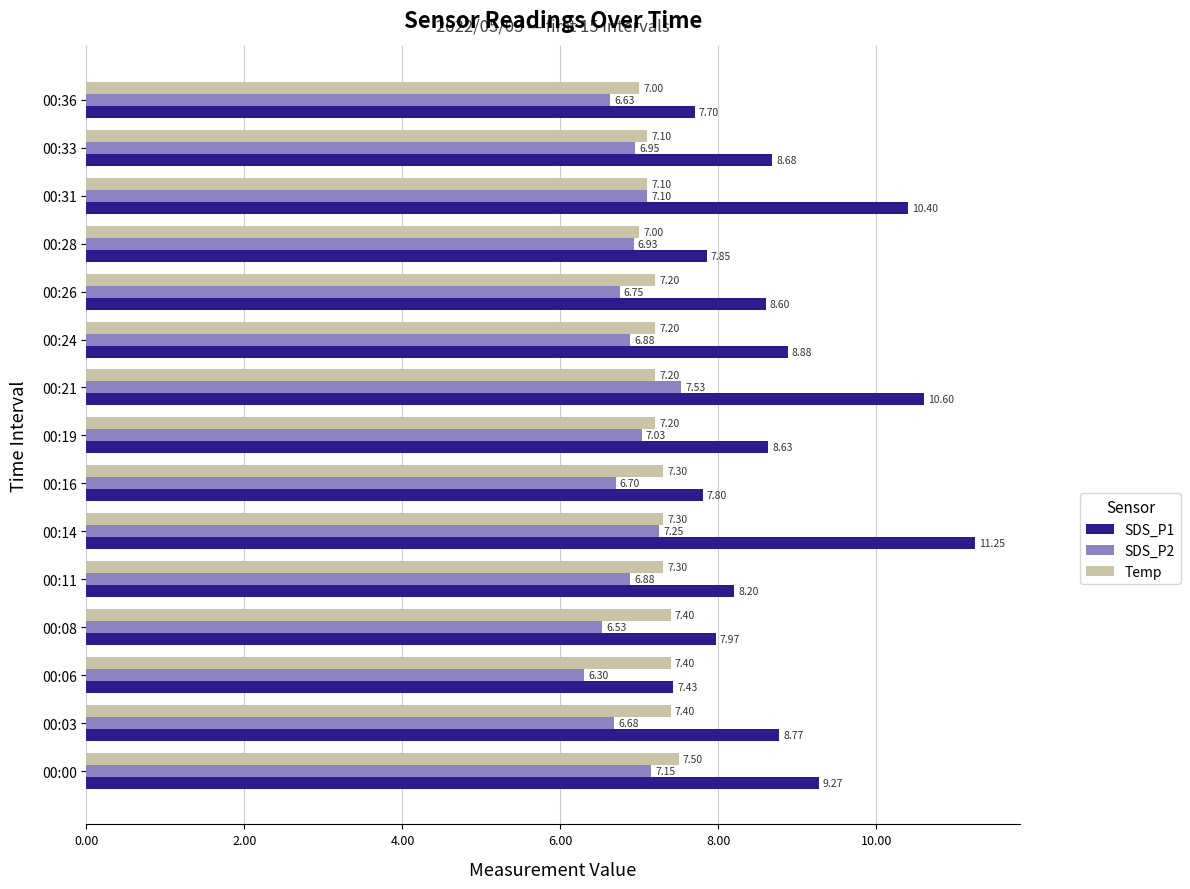

Which series has the largest total across all categories?

SDS_P1